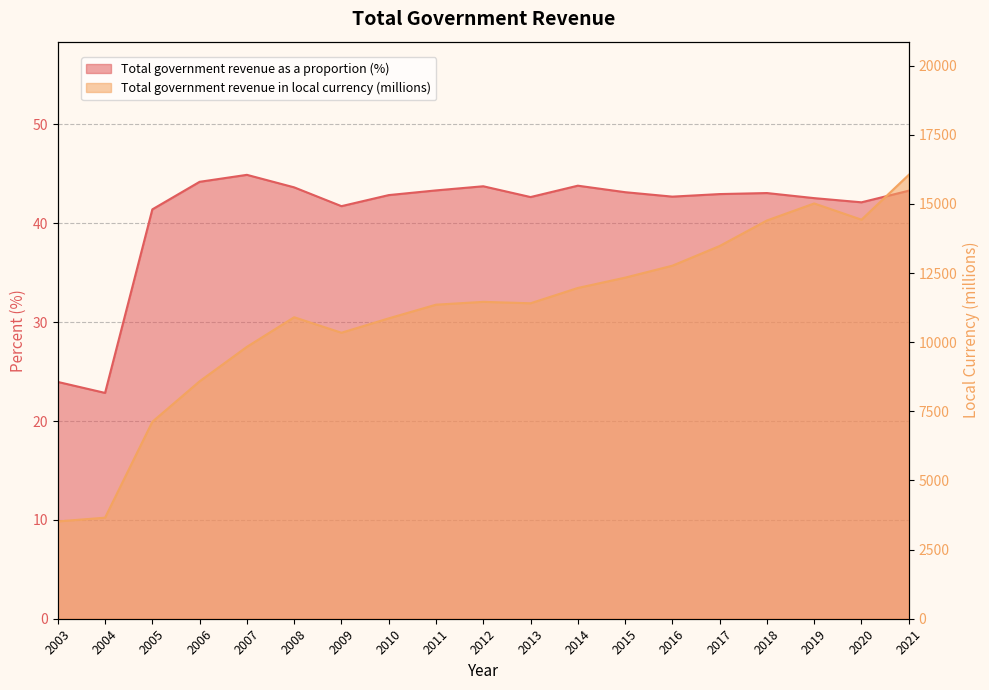

At how many categories does at least one series exceed 14647?

2